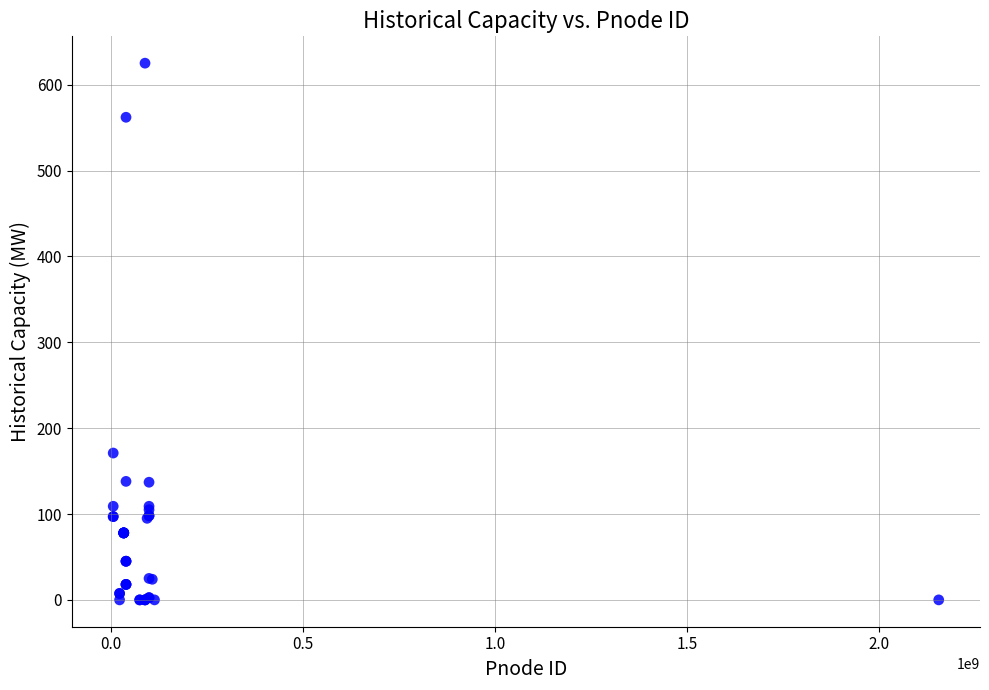

What Y value in the scatter plot is closest to 312?

171.0